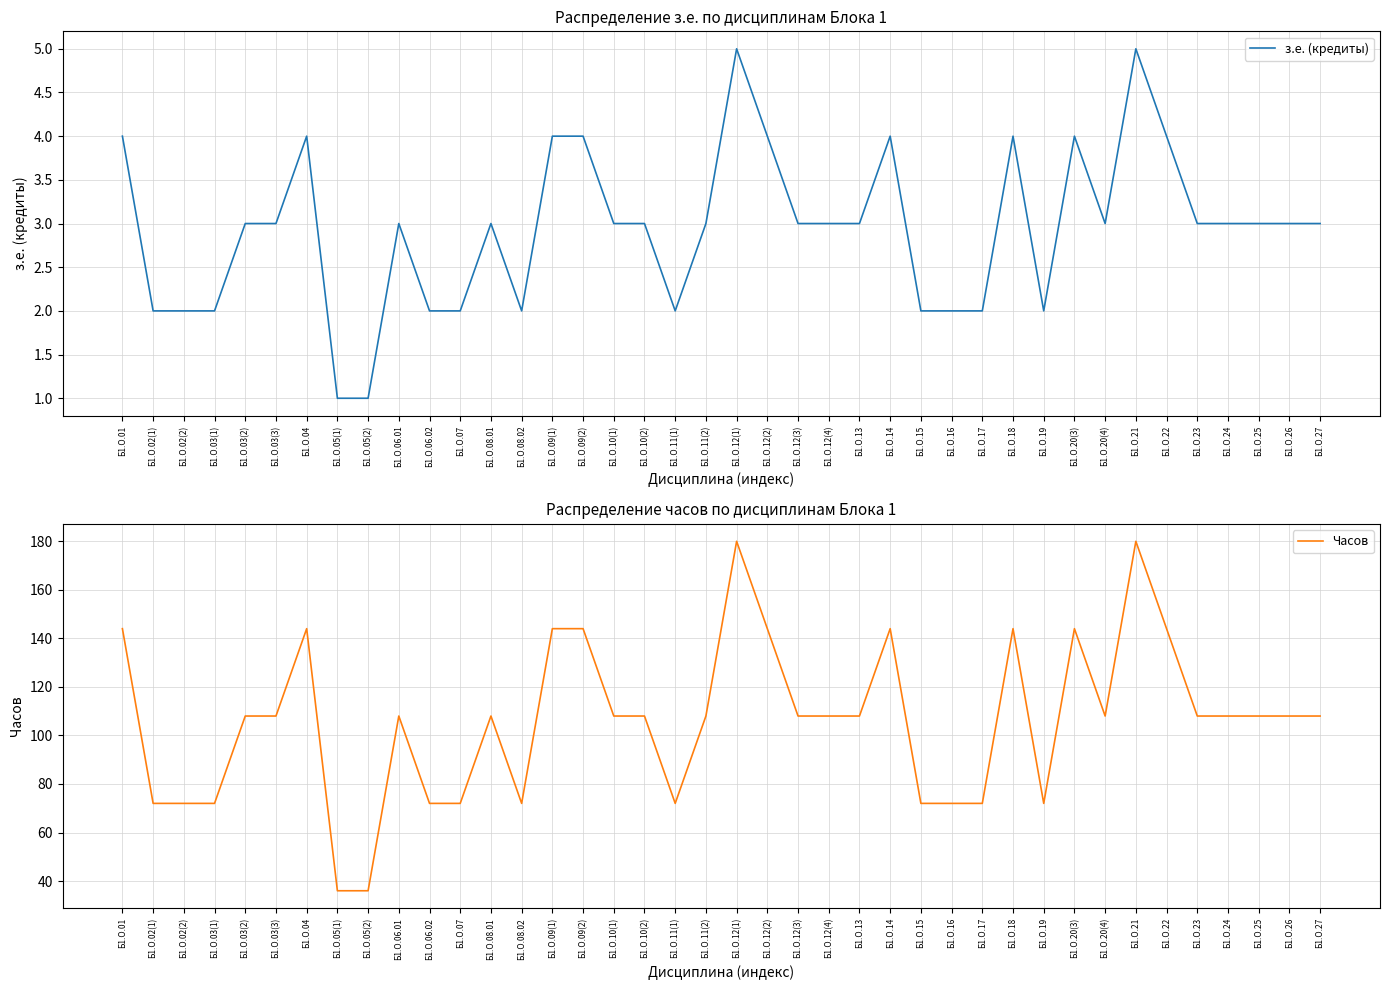

At which category is the sum across all series the highest?

Б1.О.12(1)